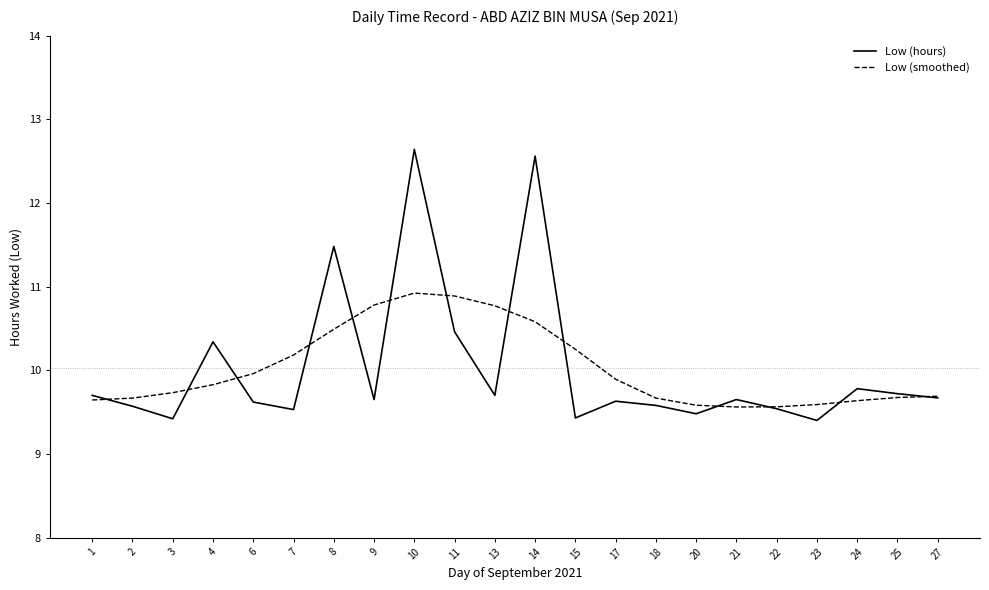

What is the maximum value for Low (smoothed)?

10.9